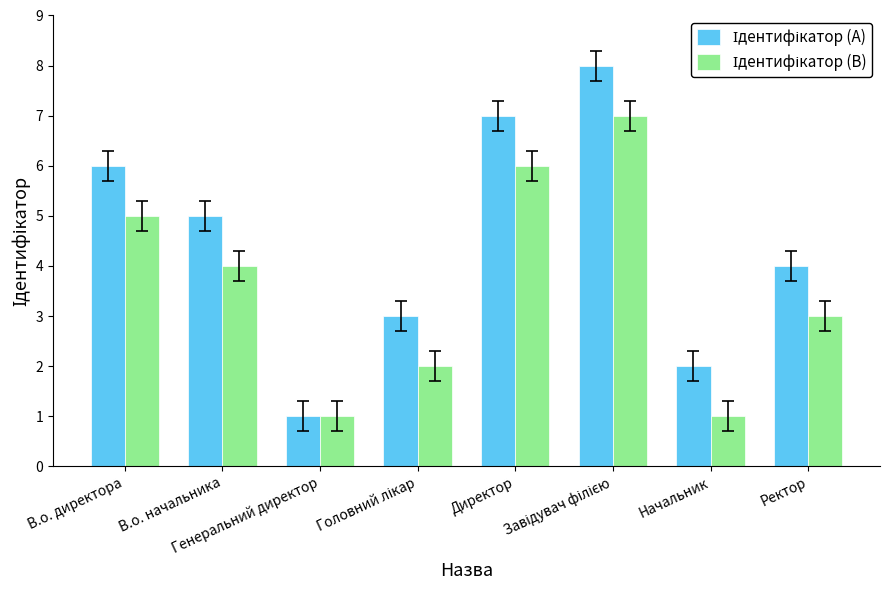

What is the greatest value displayed?

8